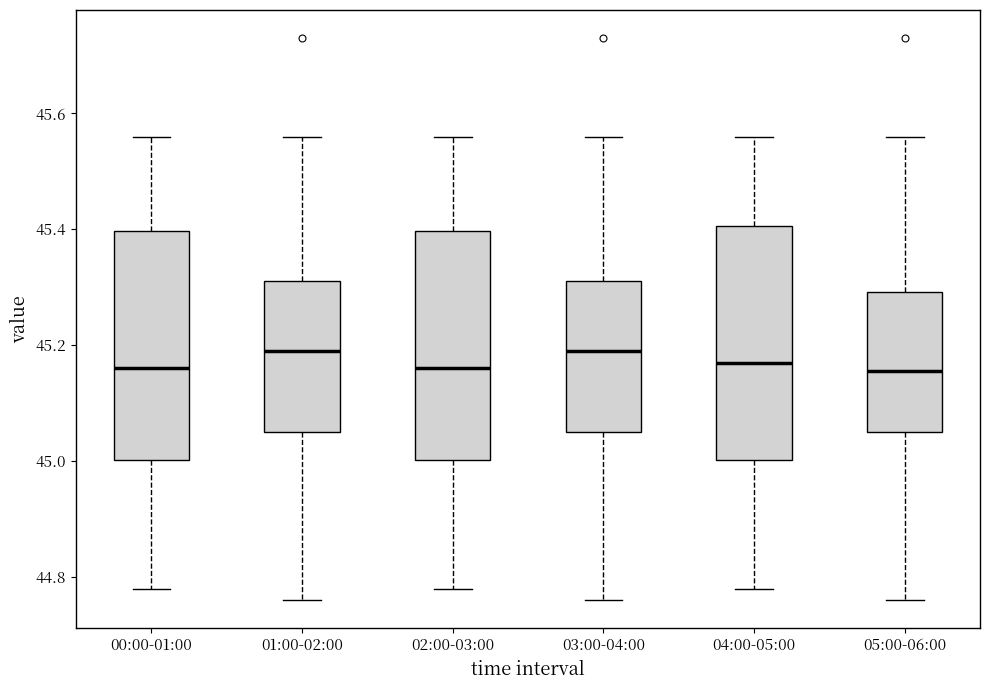

Reading left to right, transcribe this box plot: for each box, give where its median line is, the range the box spans, and where its two whiskers end, as read against the y-axis. The values are not printed on the chart, so give them approximately, as read against the axis.

00:00-01:00: median 45.16, box 45.00 to 45.40, whiskers 44.78 to 45.56
01:00-02:00: median 45.20, box 45.06 to 45.32, whiskers 44.76 to 45.56
02:00-03:00: median 45.16, box 45.00 to 45.40, whiskers 44.78 to 45.56
03:00-04:00: median 45.20, box 45.06 to 45.32, whiskers 44.76 to 45.56
04:00-05:00: median 45.18, box 45.00 to 45.40, whiskers 44.78 to 45.56
05:00-06:00: median 45.16, box 45.06 to 45.30, whiskers 44.76 to 45.56